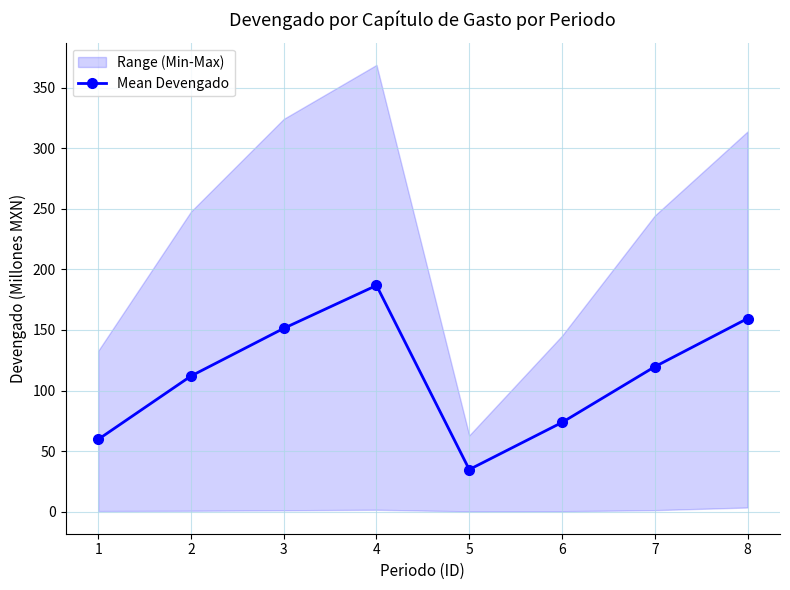

True or false: the data shows 159.5 at 8.

True